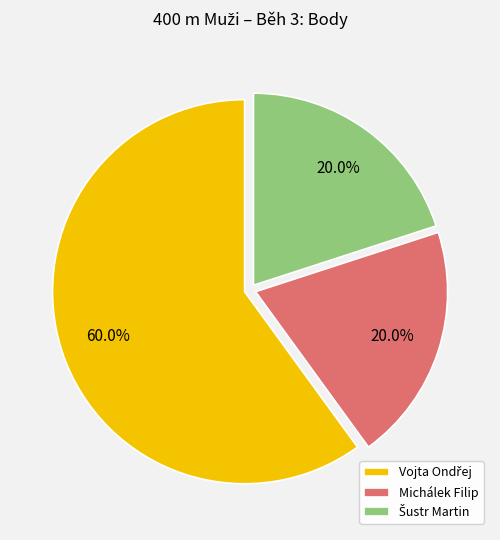

Does any single category account for the majority?

Yes